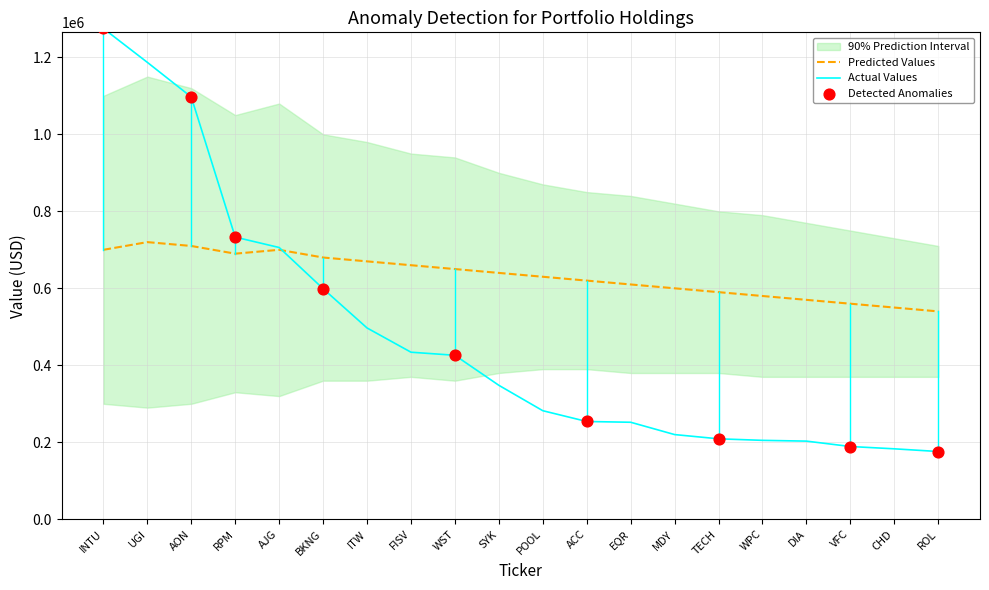

What is the ratio of the value at INTU to the value at ACC?

5.0